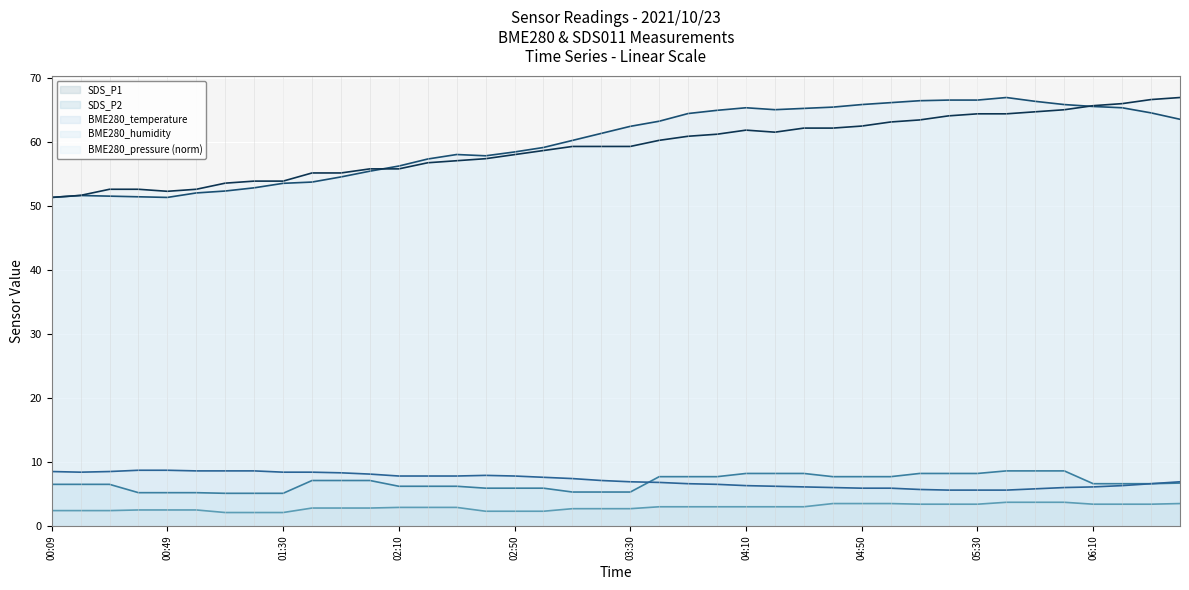

What is the minimum value shown in the chart?

2.1